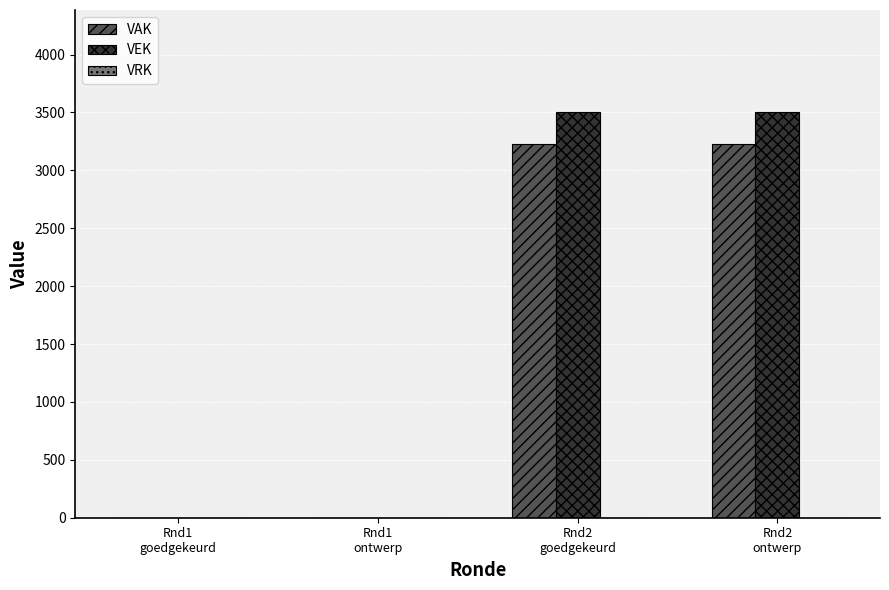

True or false: VAK has a value of 2037 at Rnd1
ontwerp.

False